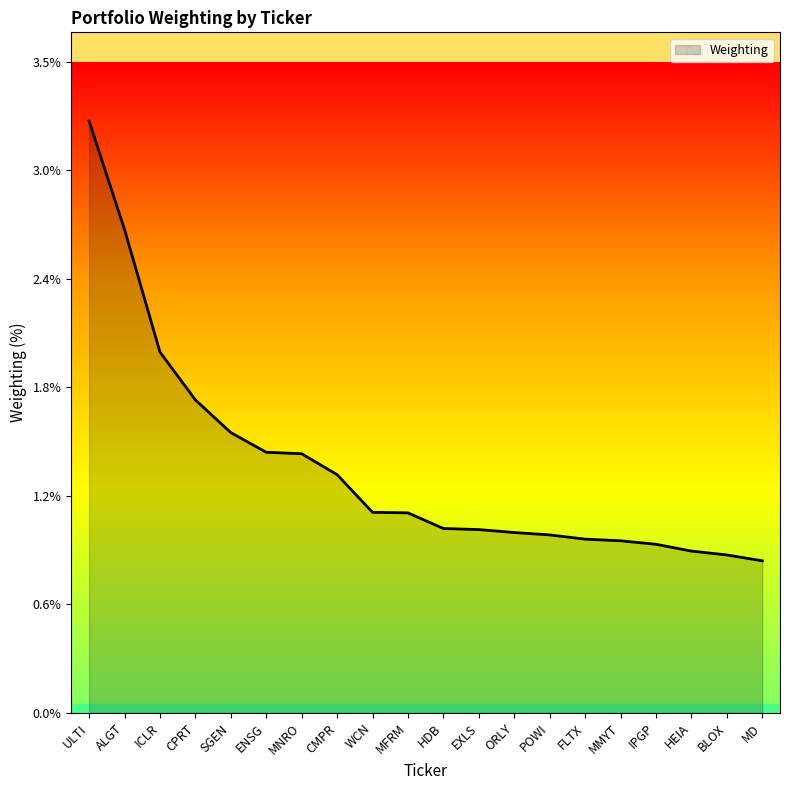

Is this an area chart (filled region under the line)?

Yes